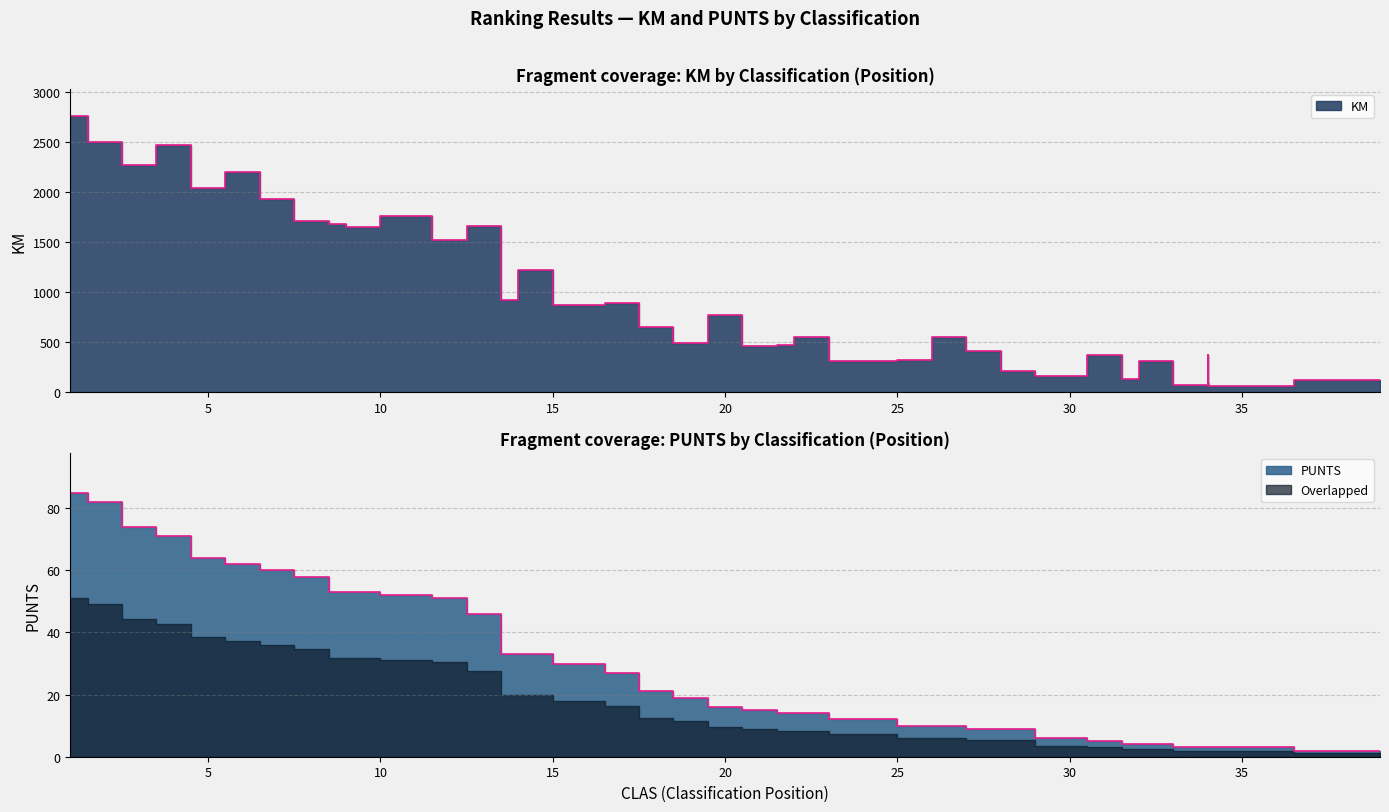

List the series in order of their overall mean, lowest first.

PUNTS, KM